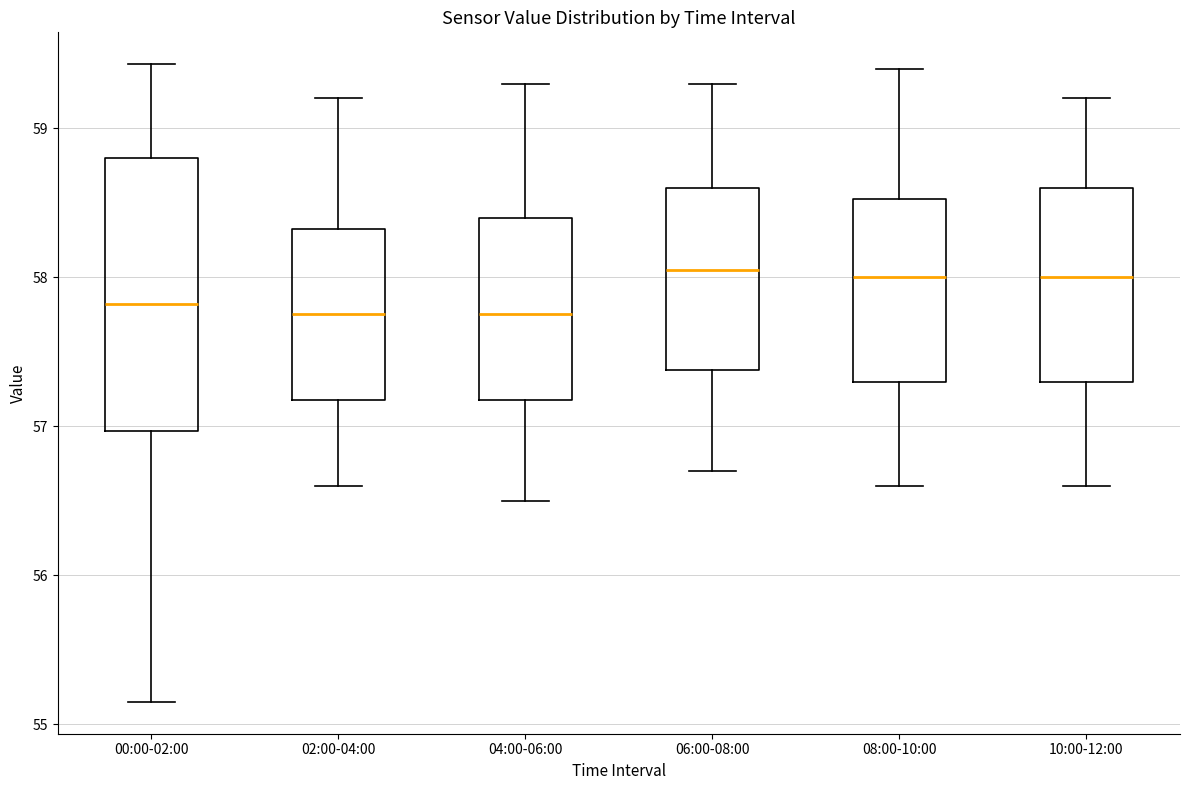

Reading left to right, read every box against the y-axis: the position of its median line, the range the box covers, and the ends of its whiskers. The values are not printed on the chart, so give them approximately, as read against the axis.

00:00-02:00: median 57.8, box 57.0 to 58.8, whiskers 55.2 to 59.4
02:00-04:00: median 57.8, box 57.2 to 58.3, whiskers 56.6 to 59.2
04:00-06:00: median 57.8, box 57.2 to 58.4, whiskers 56.5 to 59.3
06:00-08:00: median 58.1, box 57.4 to 58.6, whiskers 56.7 to 59.3
08:00-10:00: median 58.0, box 57.3 to 58.5, whiskers 56.6 to 59.4
10:00-12:00: median 58.0, box 57.3 to 58.6, whiskers 56.6 to 59.2